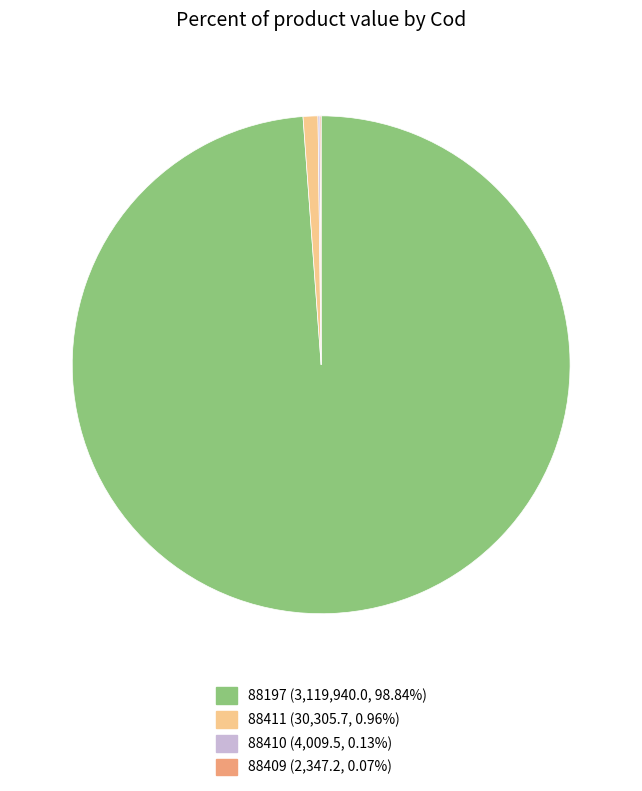

Which category has the biggest portion of the pie?

88197